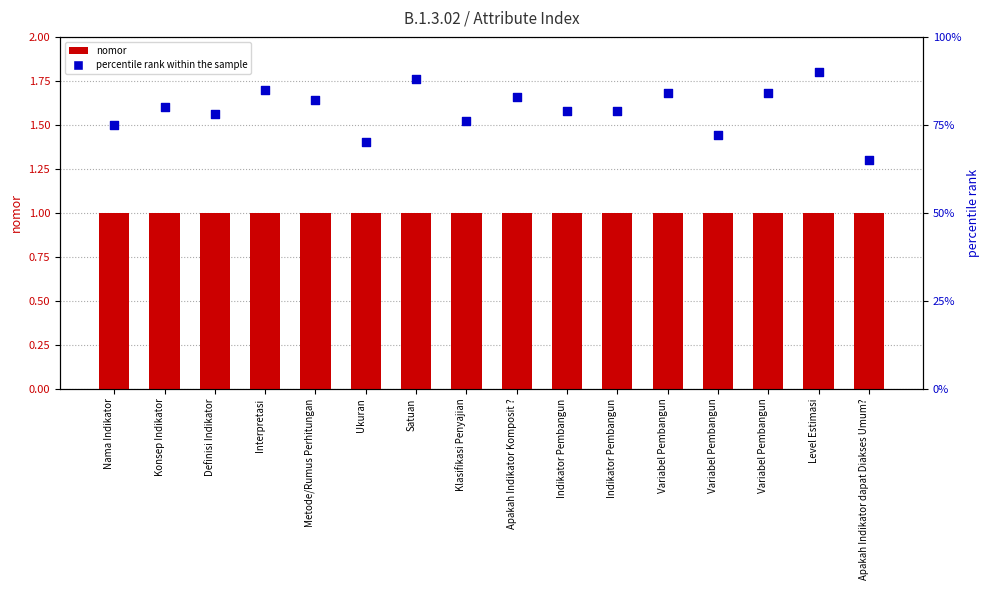

What is the total value across all series at Apakah Indikator dapat Diakses Umum??

66